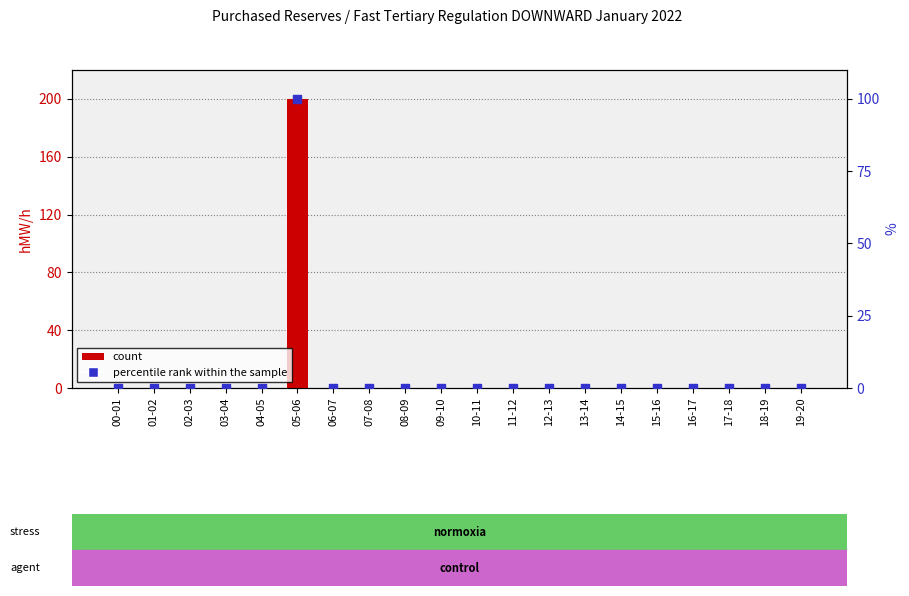

Which series has the largest Y range (max minus min)?

count